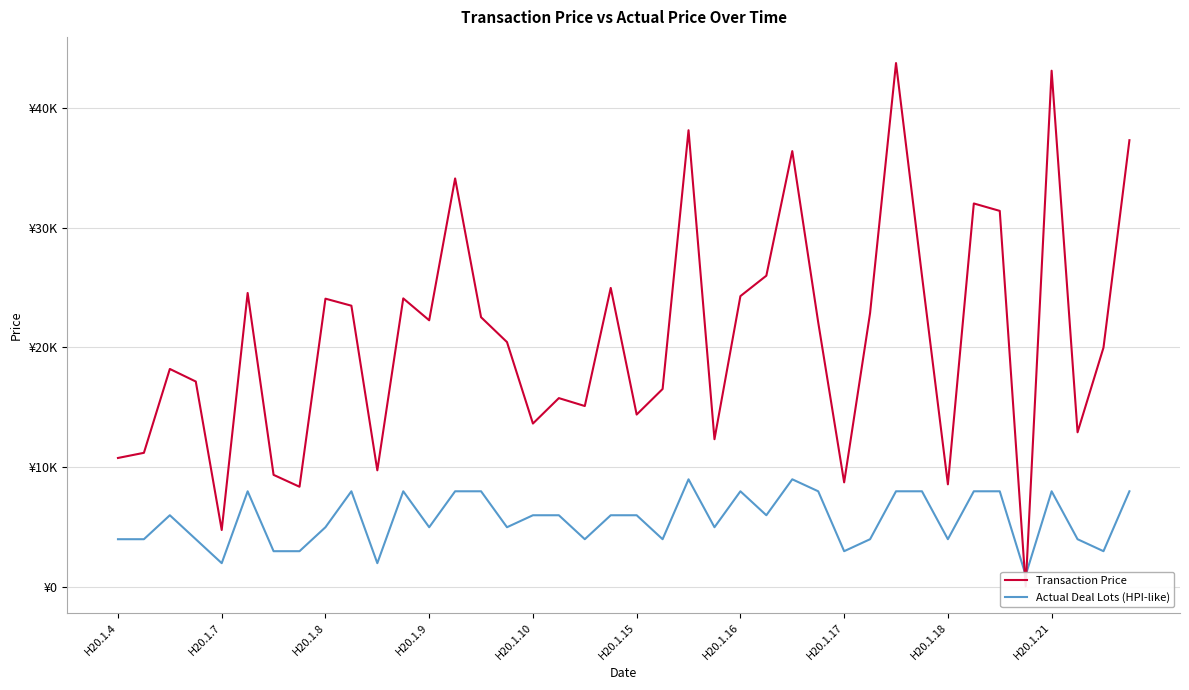

What position from the left is 14?

15